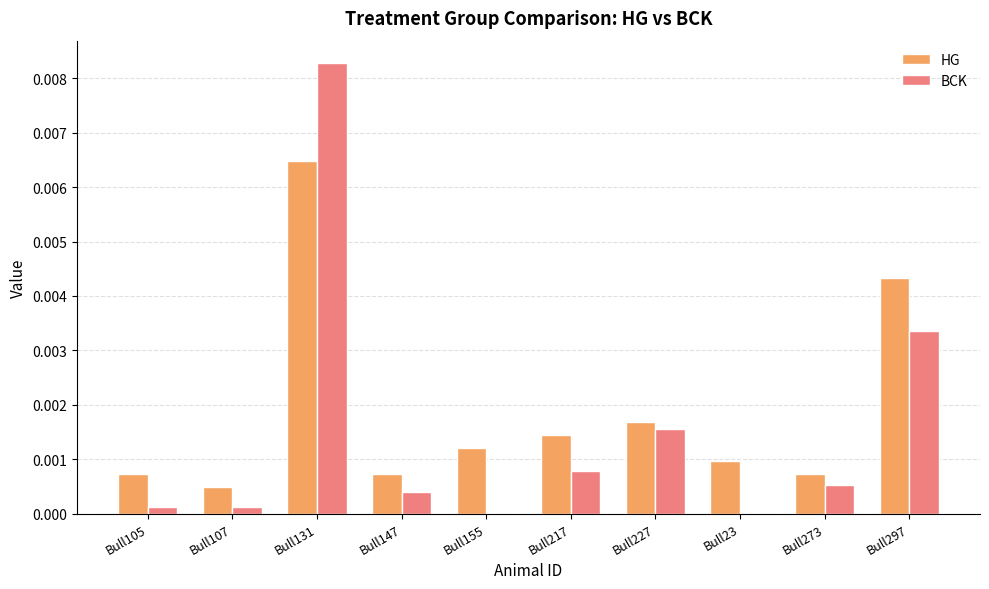

At which category is the sum across all series the highest?

Bull131